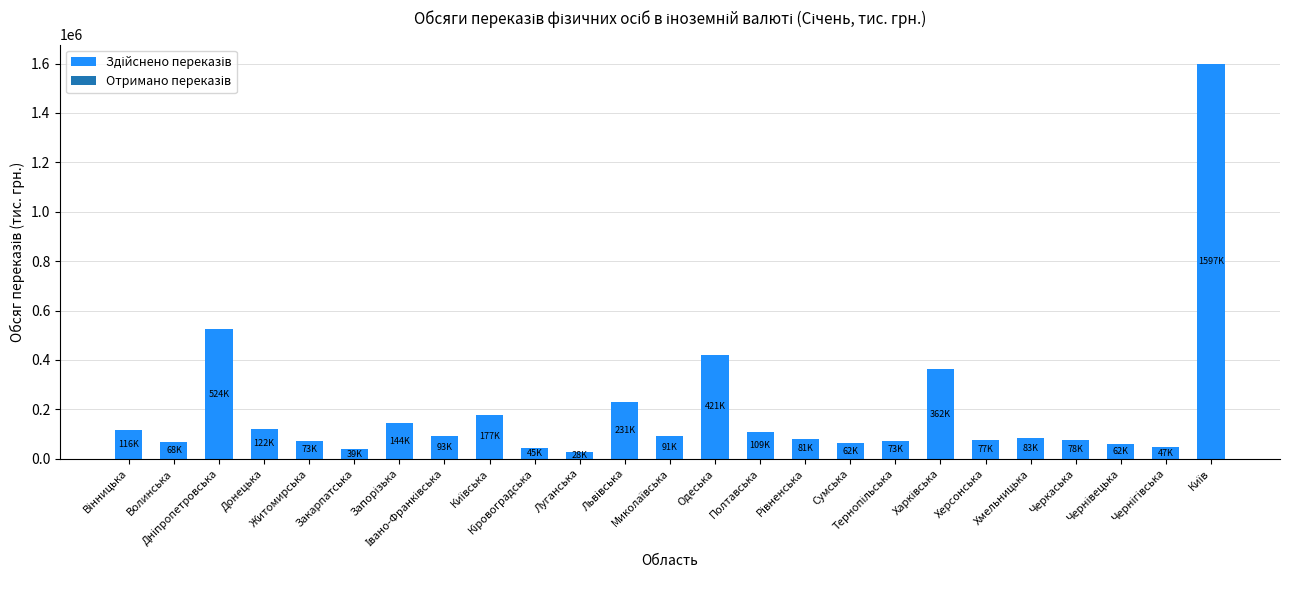

What is the greatest value displayed?

1596826.0